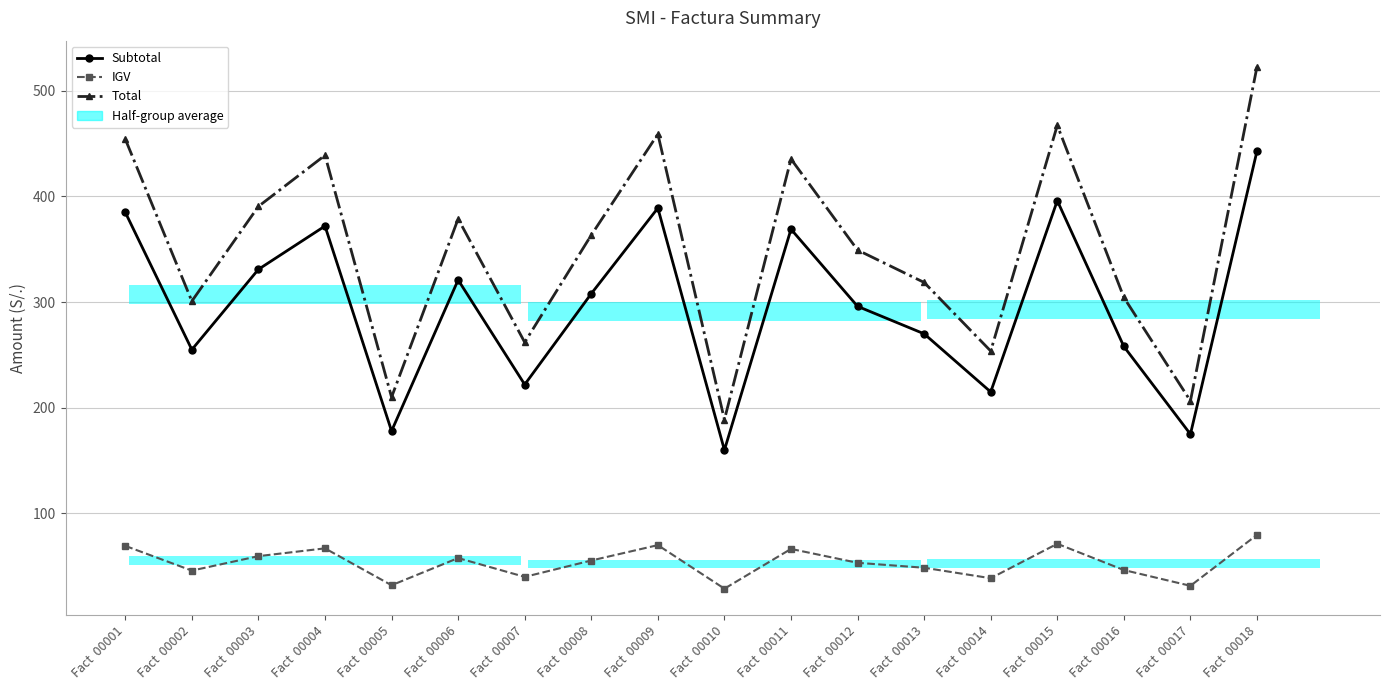

Is it true that Total equals 363.4 at Fact  00008?

True